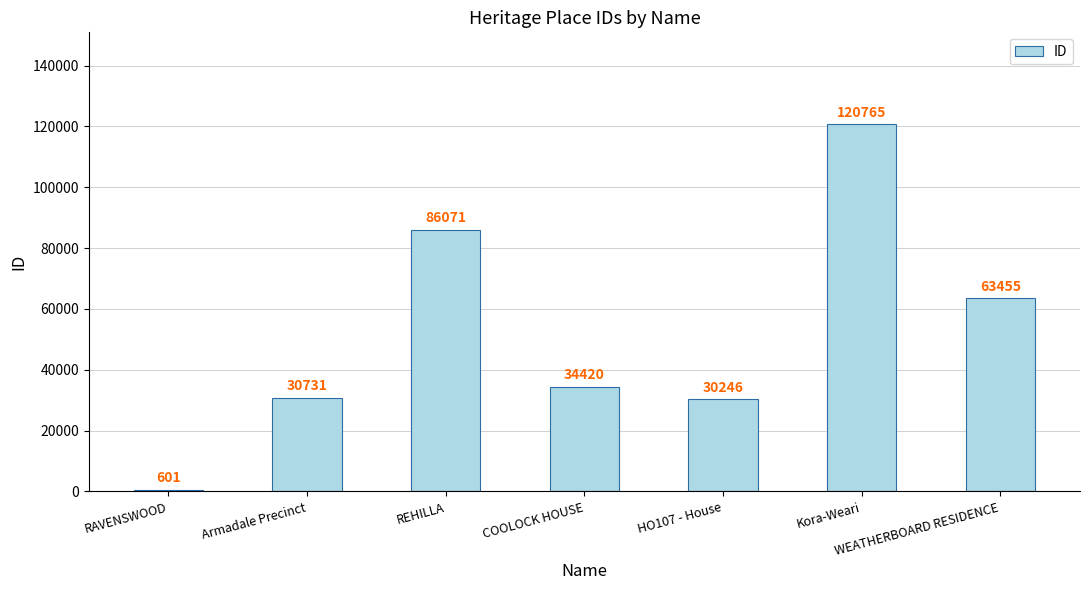

Which label corresponds to the smallest value in the chart?

RAVENSWOOD